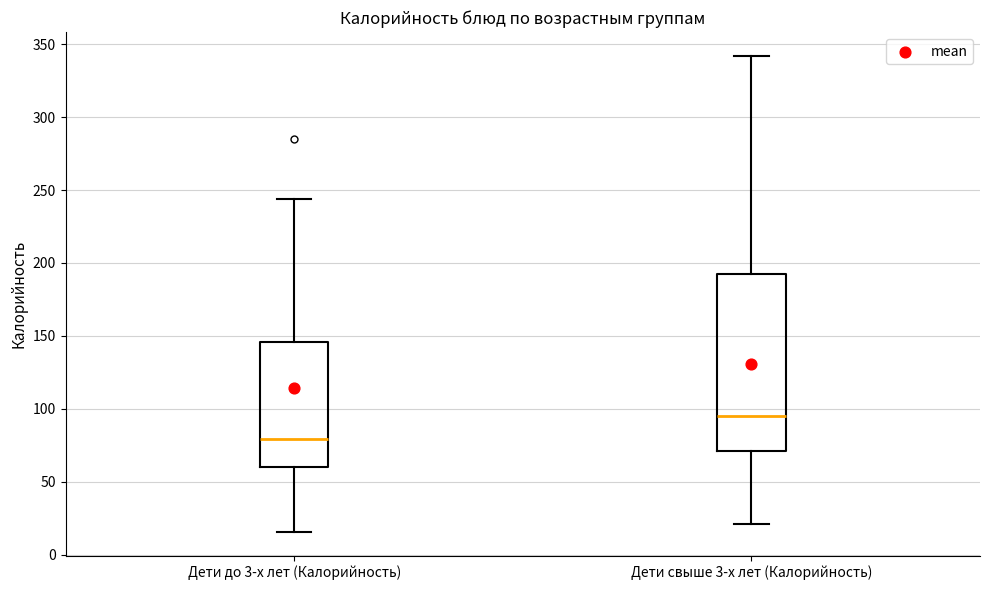

Where is the upper edge of the box for Дети свыше 3-х лет (Калорийность) on the y-axis? The values are not printed on the chart, so give them approximately, as read against the axis.

195